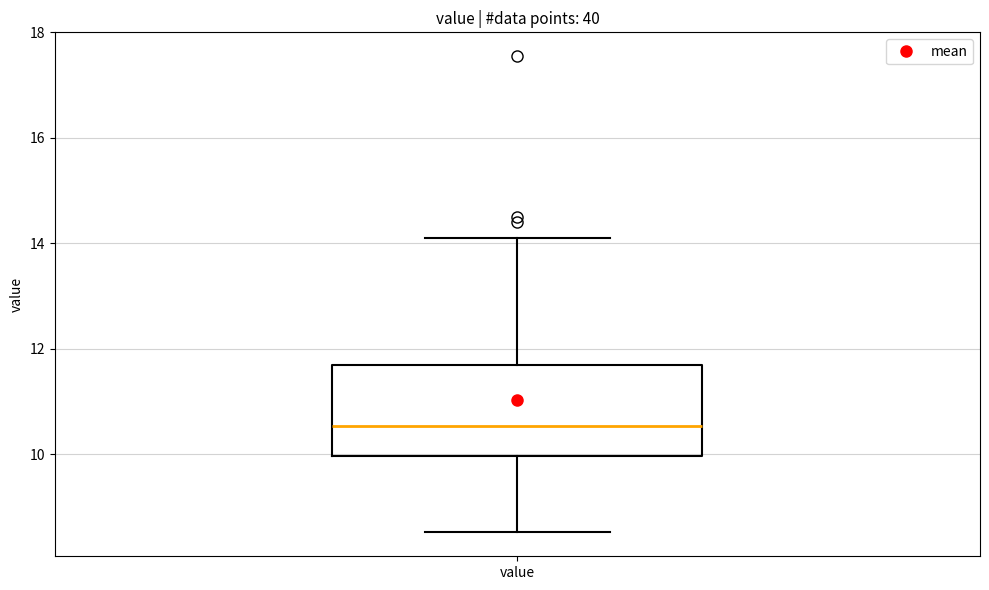

Read this box plot against the y-axis: the position of the median line, the range covered by the box, and the ends of both whiskers. The values are not printed on the chart, so give them approximately, as read against the axis.

median 10.6, box 10.0 to 11.6, whiskers 8.6 to 14.2